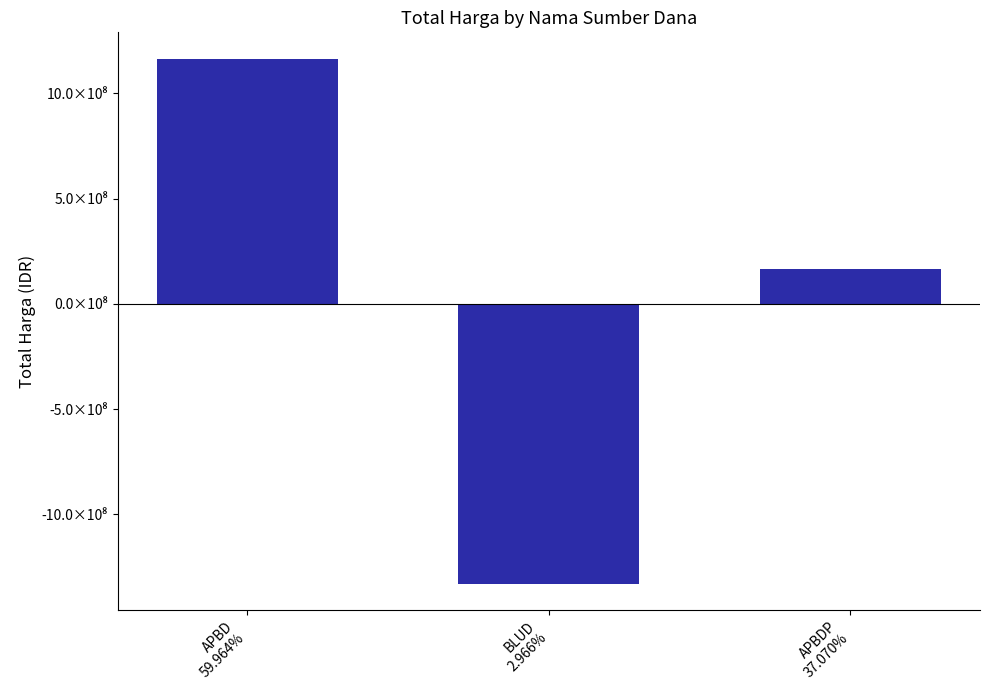

What position from the right is APBDP
37.070%?

1